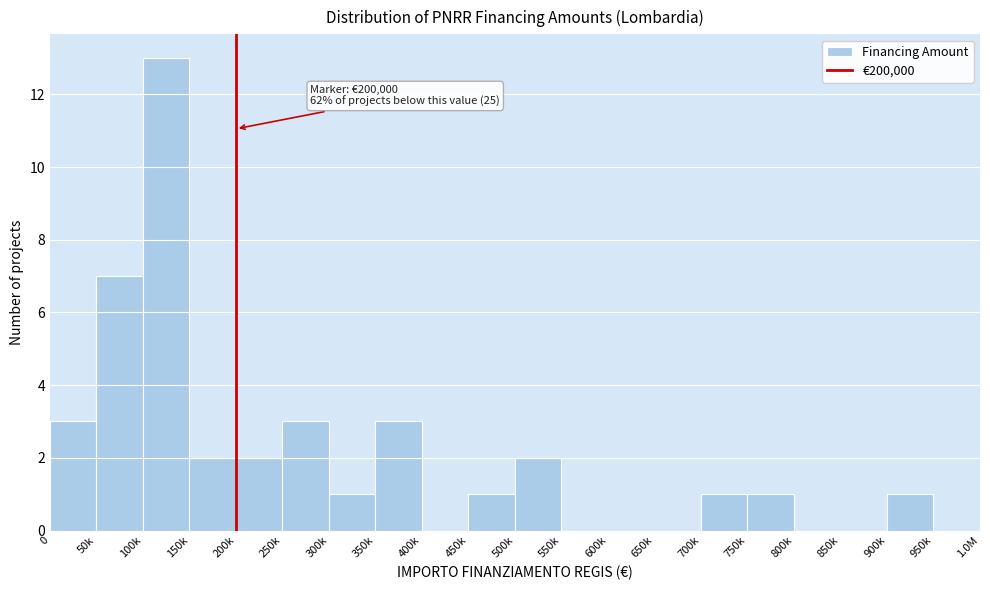

Reading left to right, what are all the values shown in this chart?

0=3	50k=7	100k=13	150k=2	200k=2	250k=3	300k=1	350k=3	400k=0	450k=1	500k=2	550k=0	600k=0	650k=0	700k=1	750k=1	800k=0	850k=0	900k=1	950k=0